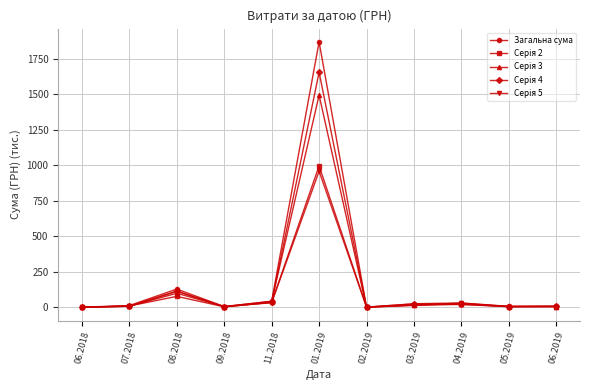

Which series has the largest range (max minus min)?

Загальна сума